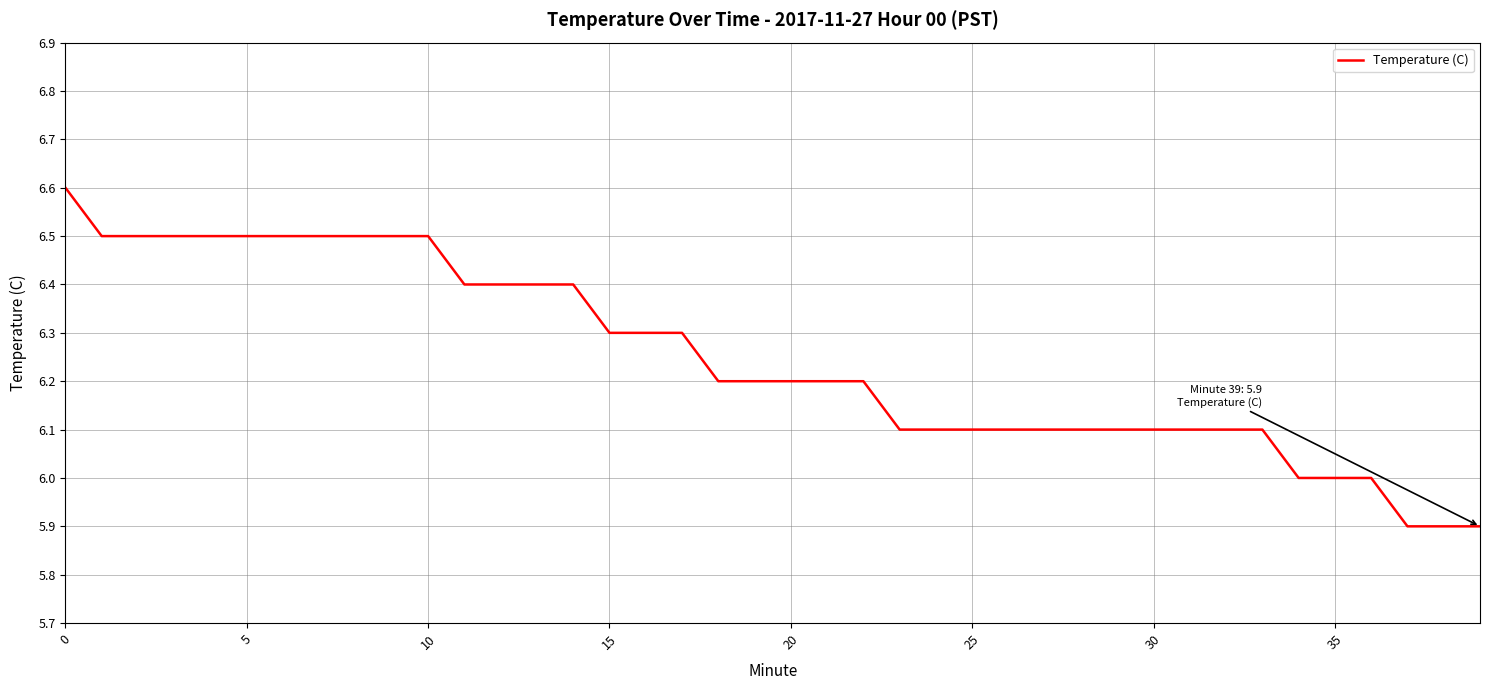

What is the difference between the maximum and minimum values?

0.7